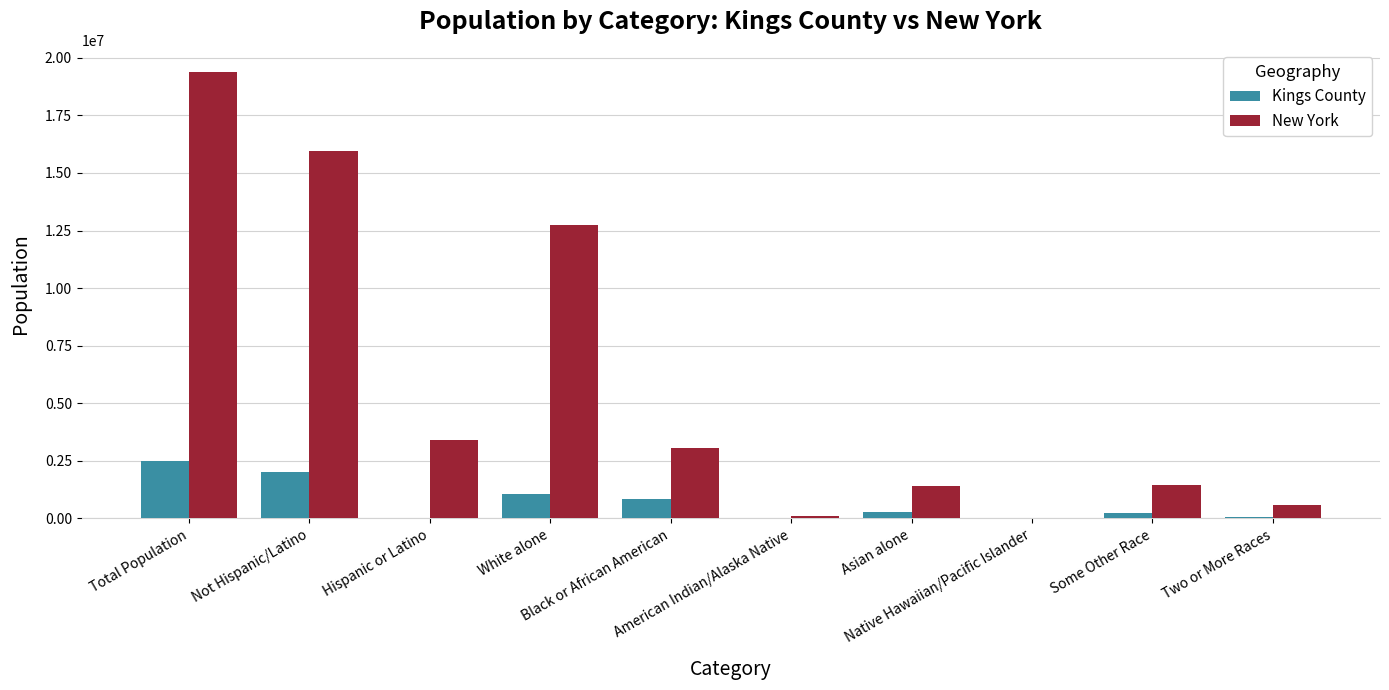

Which series changed the most between Total Population and Native Hawaiian/Pacific Islander?

New York